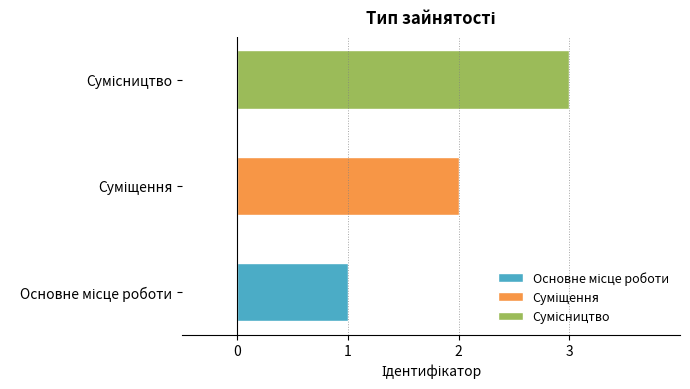

What is the sum of all values?

6